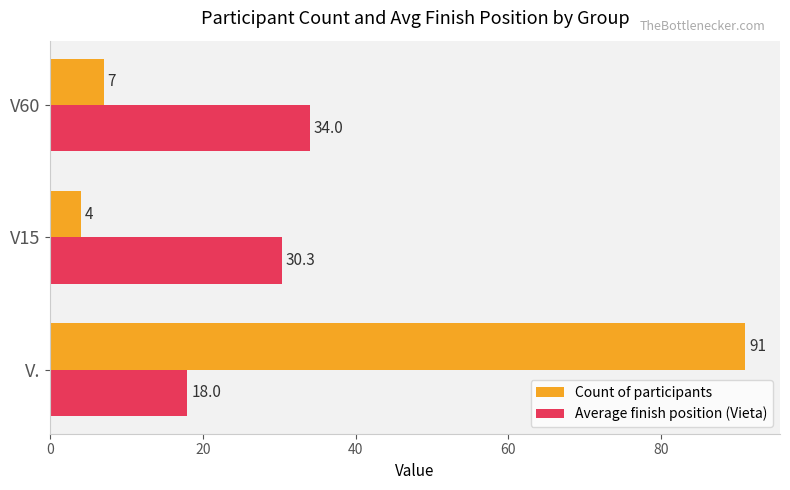

Which series has the widest spread of values?

Count of participants